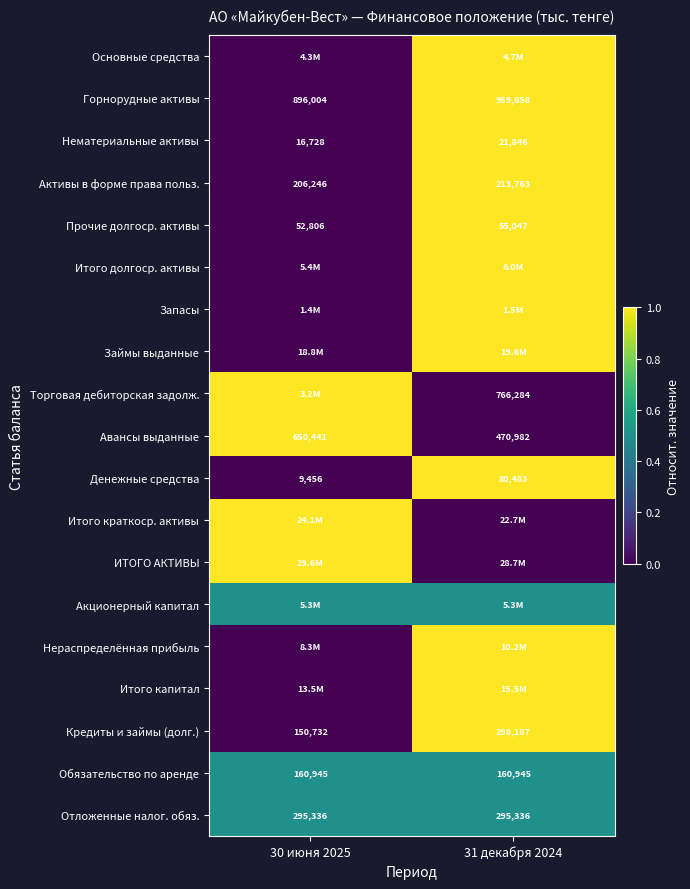

At which label does Прочие долгоср. активы reach its peak?

31 декабря 2024